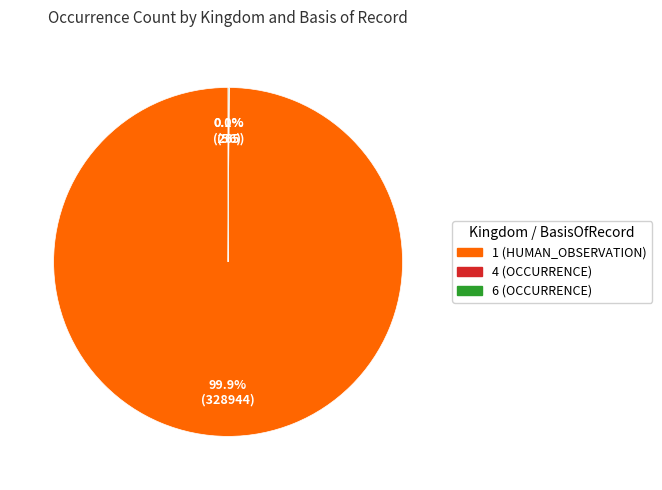

Does 1 (HUMAN_OBSERVATION) represent more than half of the total?

Yes